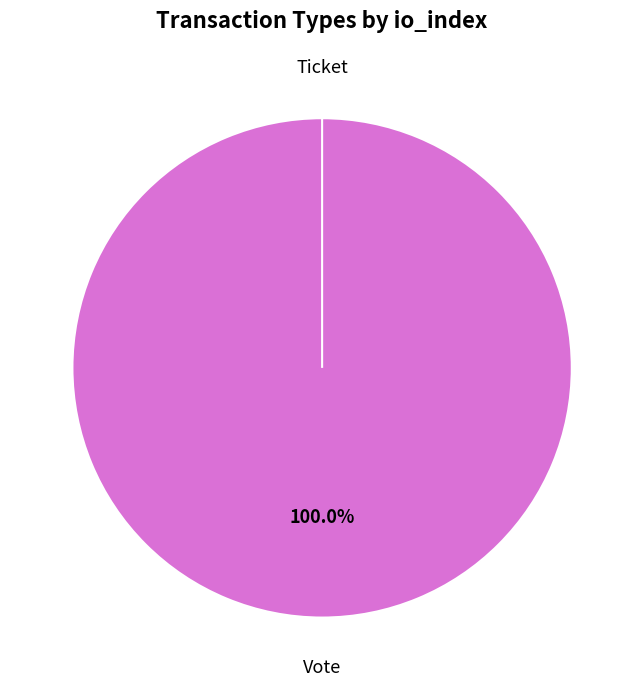

Is it true that Ticket is 11% of the pie?

False